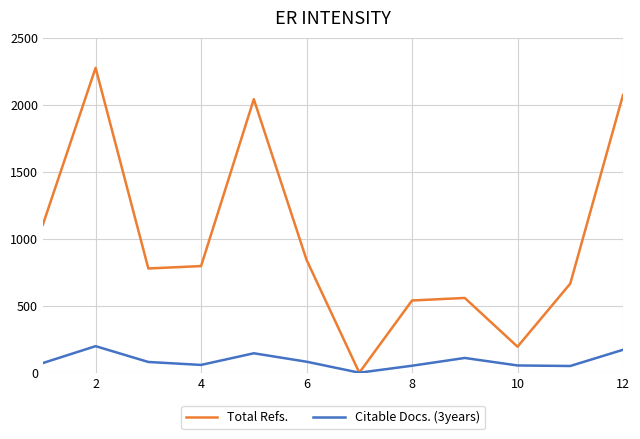

How many lines are shown in the chart?

2